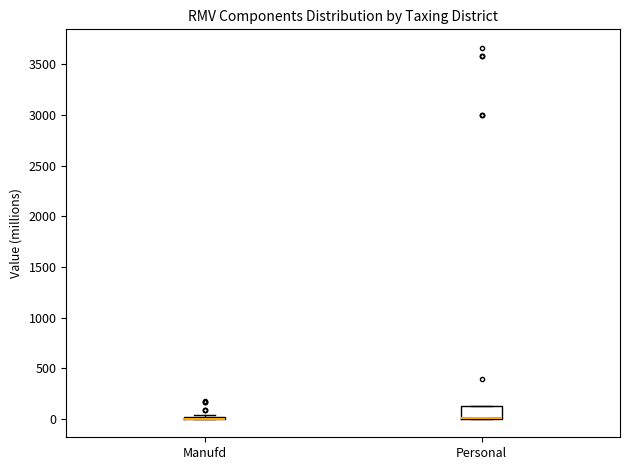

Which box is the tallest, from its lower edge to its upper edge?

Personal